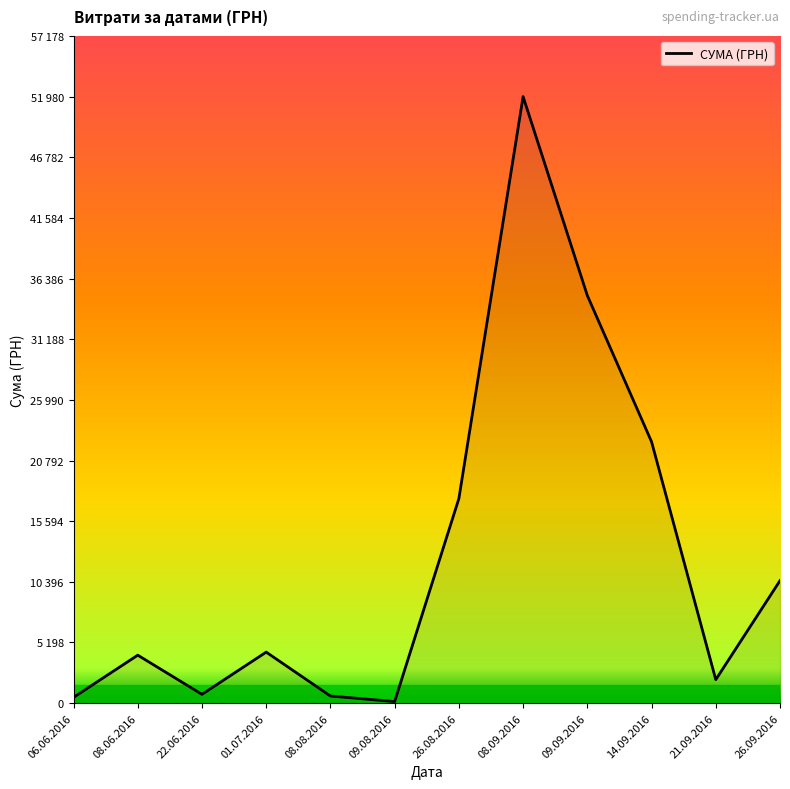

The chart shows a value of 2022.6 at 26.08.2016. True or false?

False